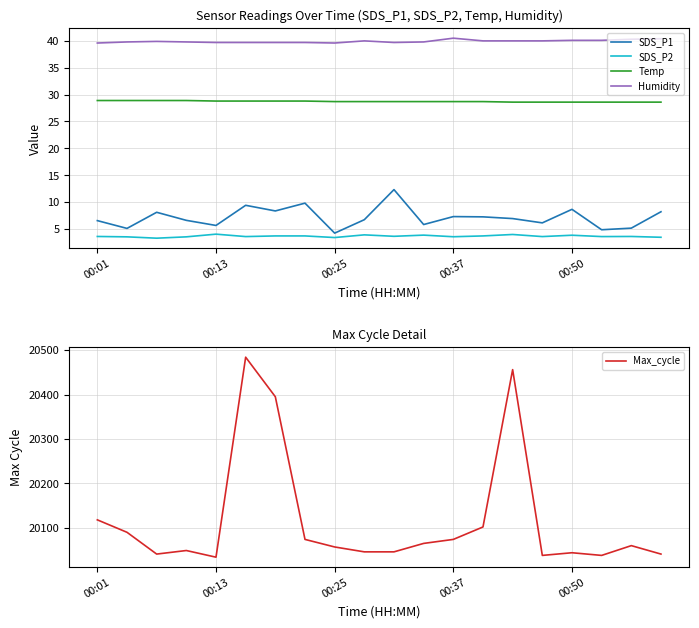

How many lines are shown in the chart?

5